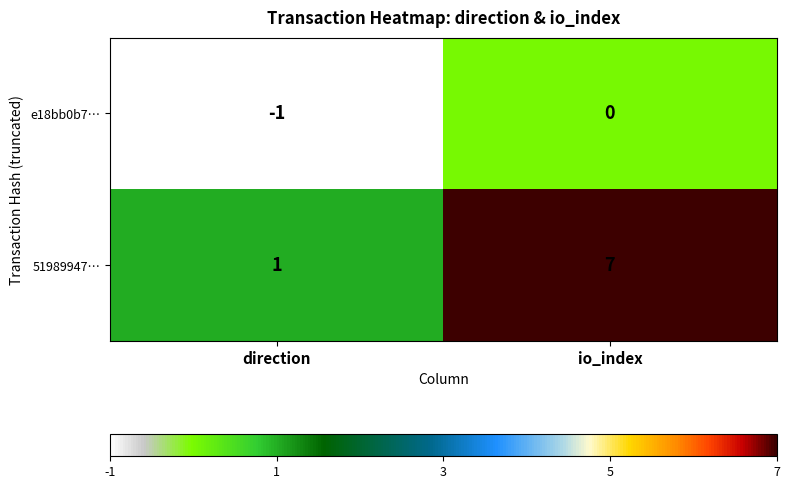

Is it true that e18bb0b7… equals 1 at io_index?

False